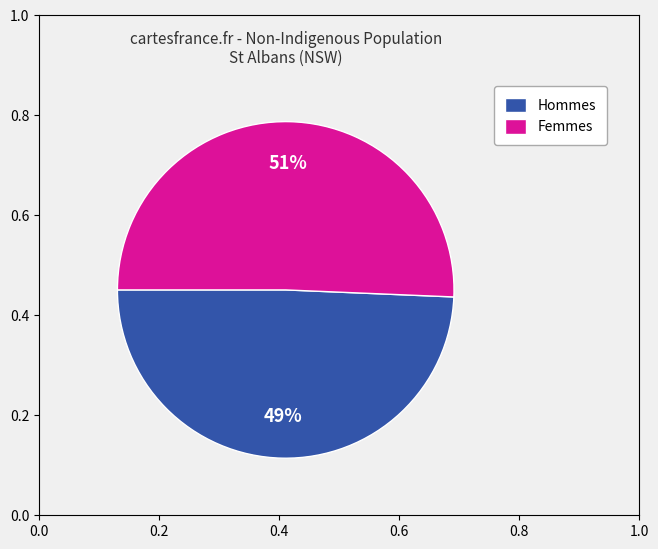

To the nearest percent, what portion does Hommes represent?

49%